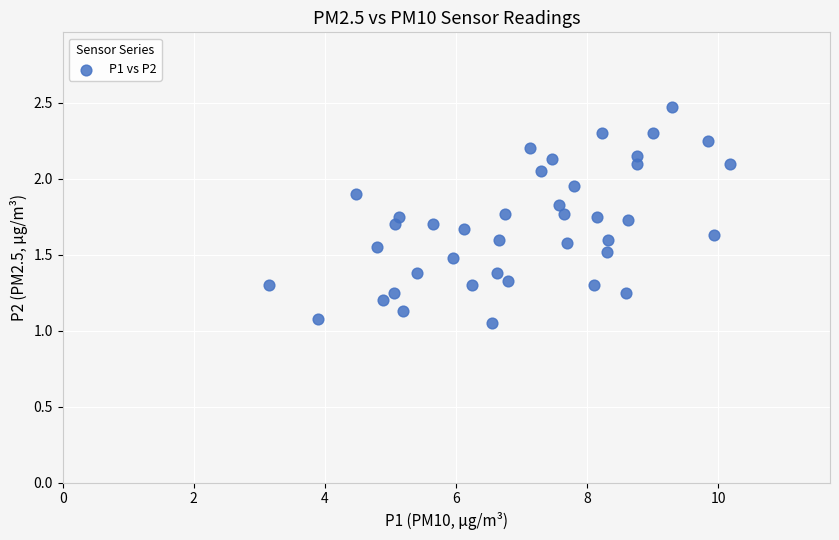

What is the range of X values (max minus min)?

7.0